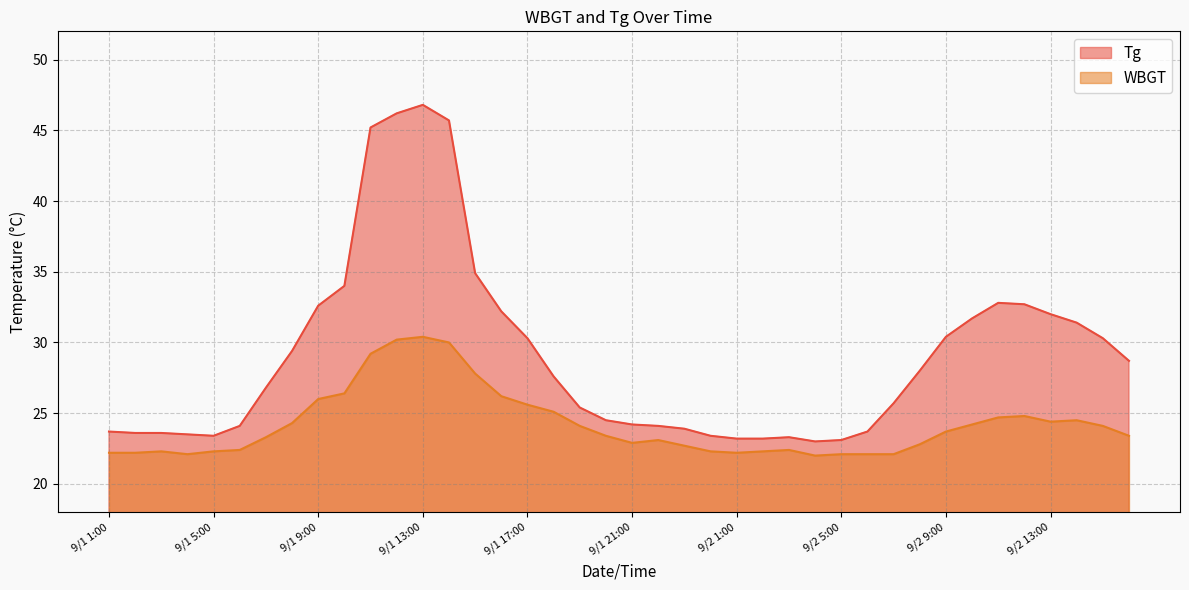

What is the average value of the Tg series?

29.1